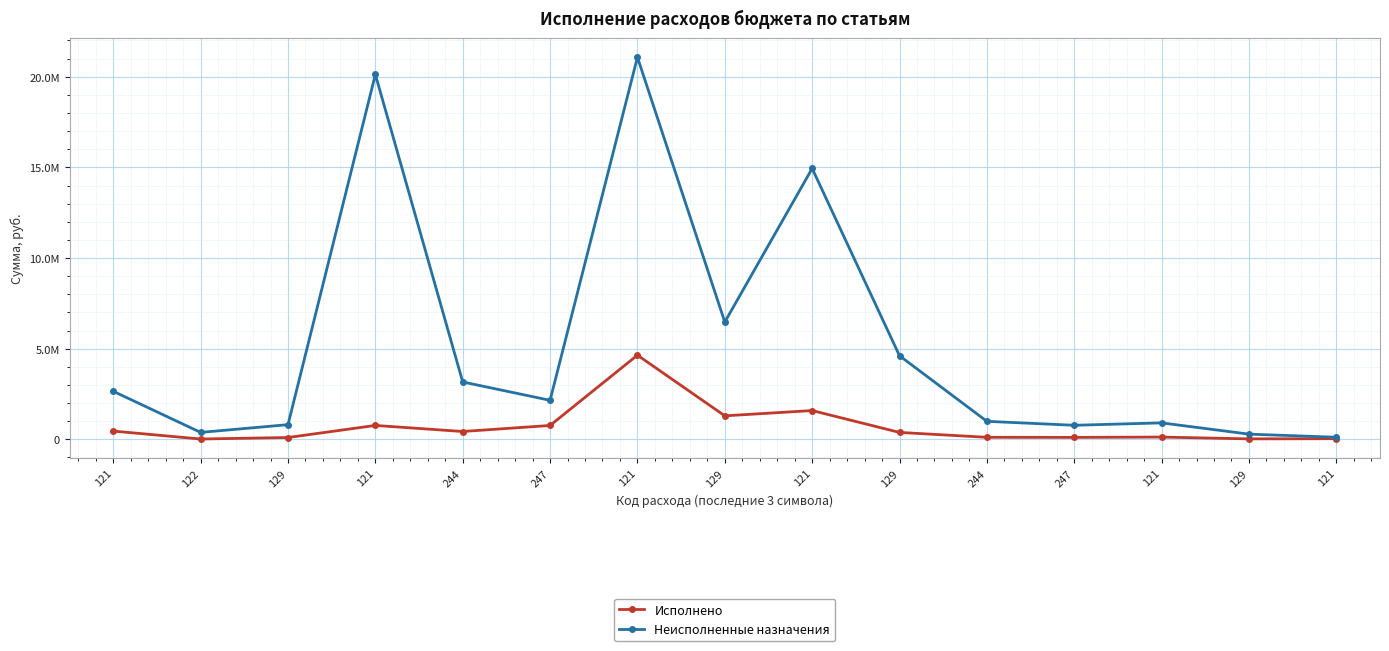

What is the label of the 5th point from the right?

244